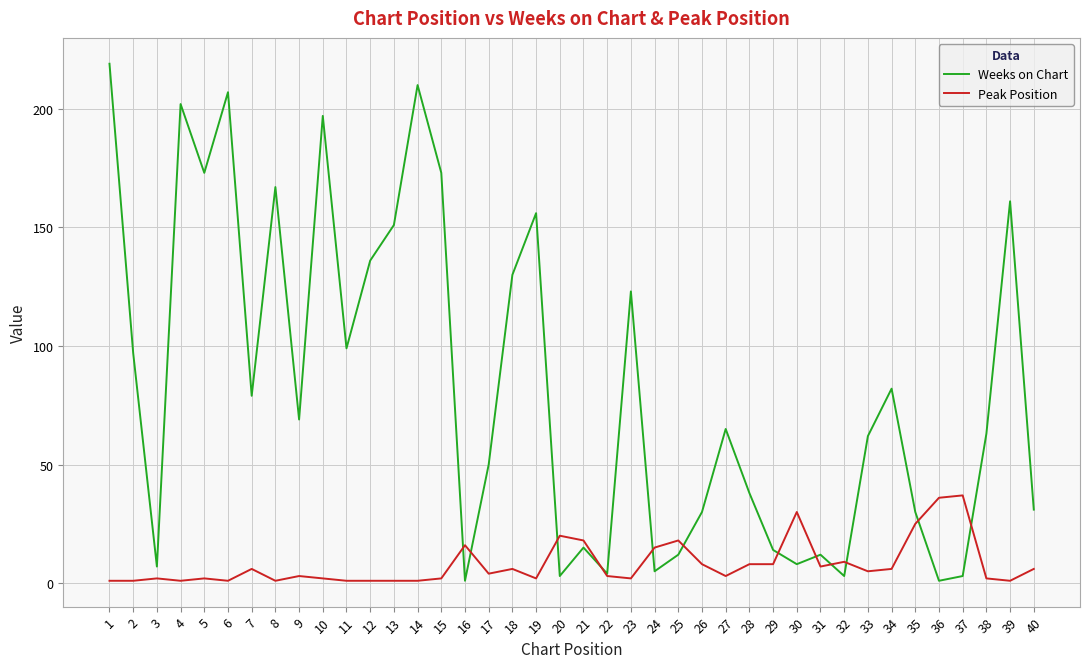

The value of Weeks on Chart at 14 is 120. True or false?

False